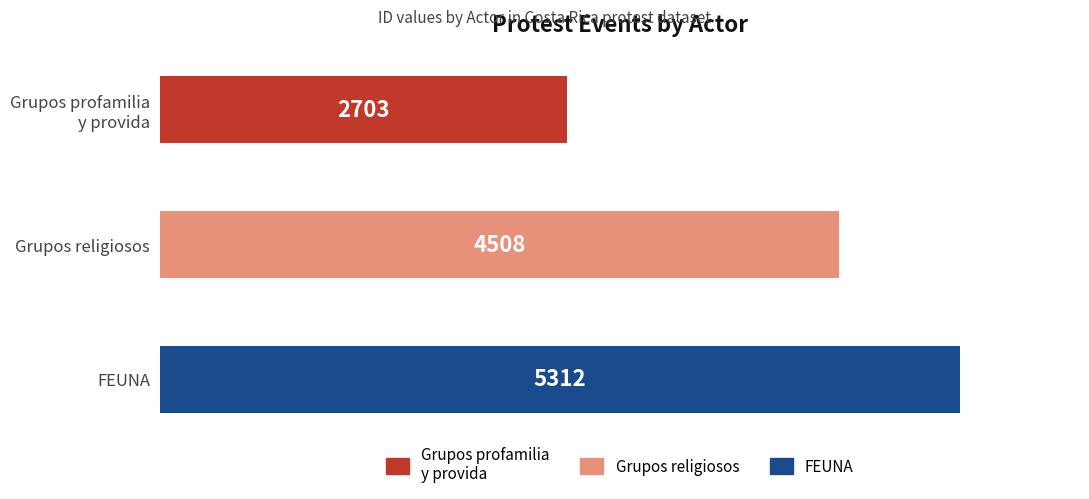

The chart shows a value of 1532 at Grupos religiosos. True or false?

False